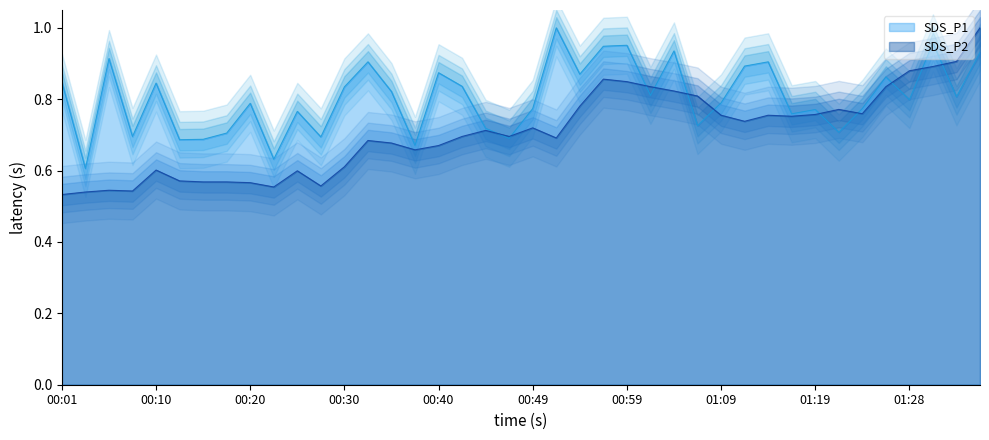

At which label is SDS_P1 closest to 0?

00:03